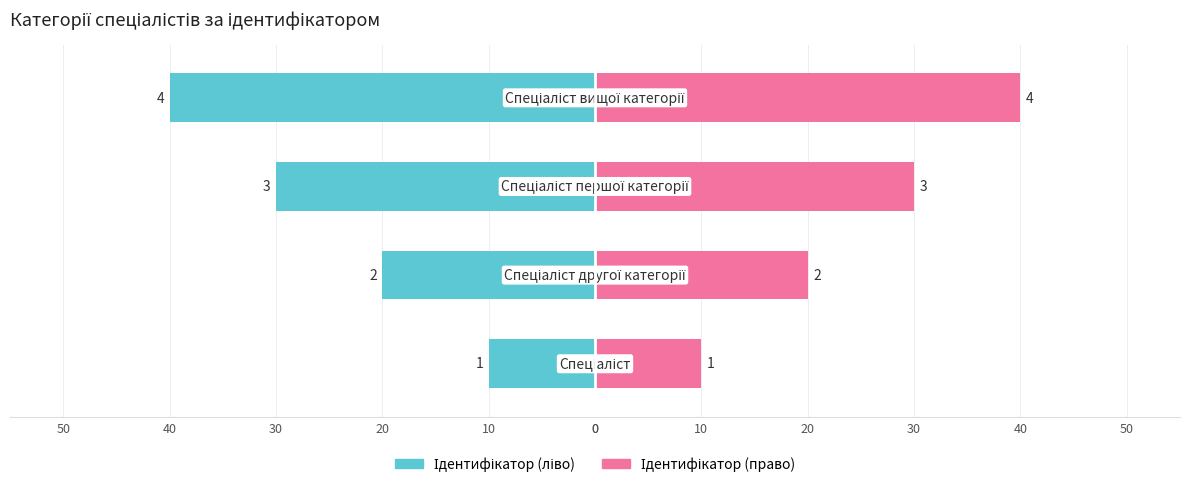

How many data points in Ідентифікатор (право) are above 30?

1